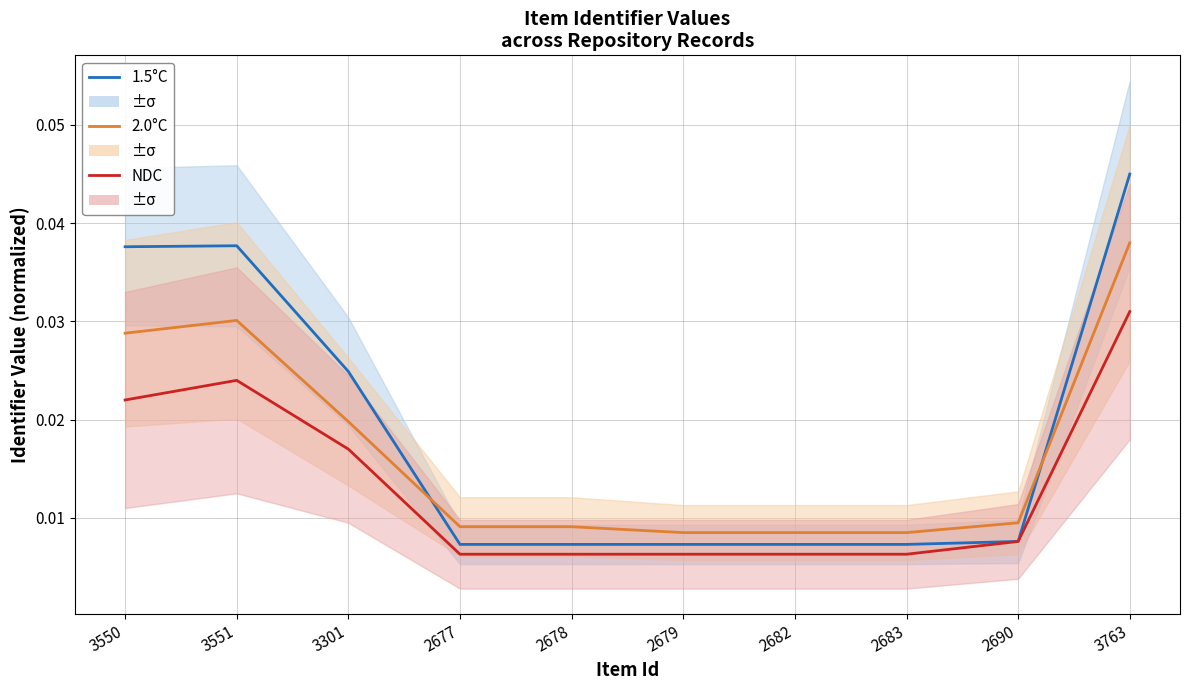

The 1.5°C series shows 0.0 at 3301. True or false?

False